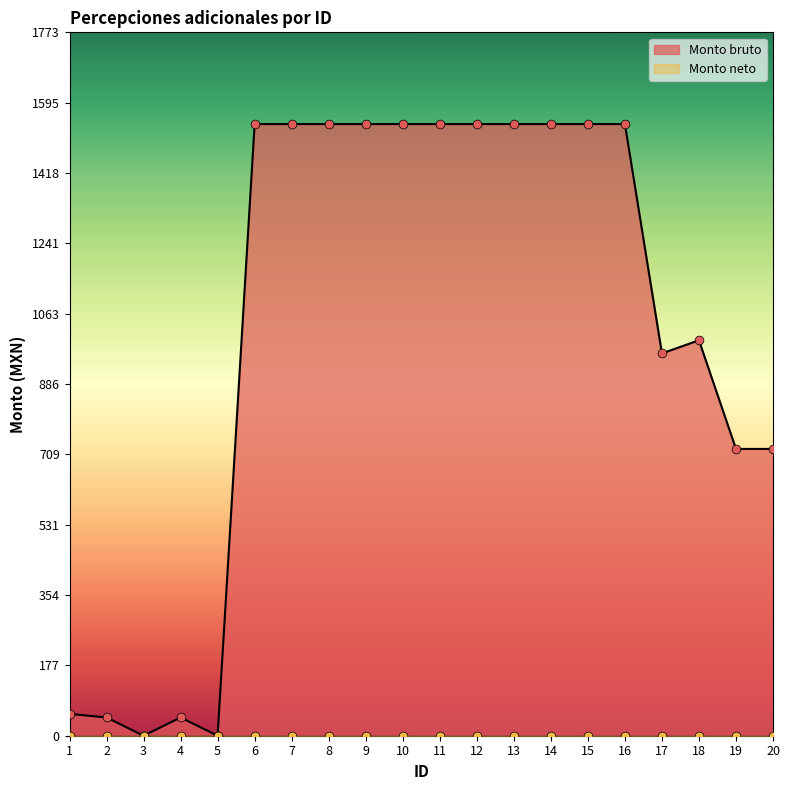

What is the change in value from 8 to 19?

-819.0